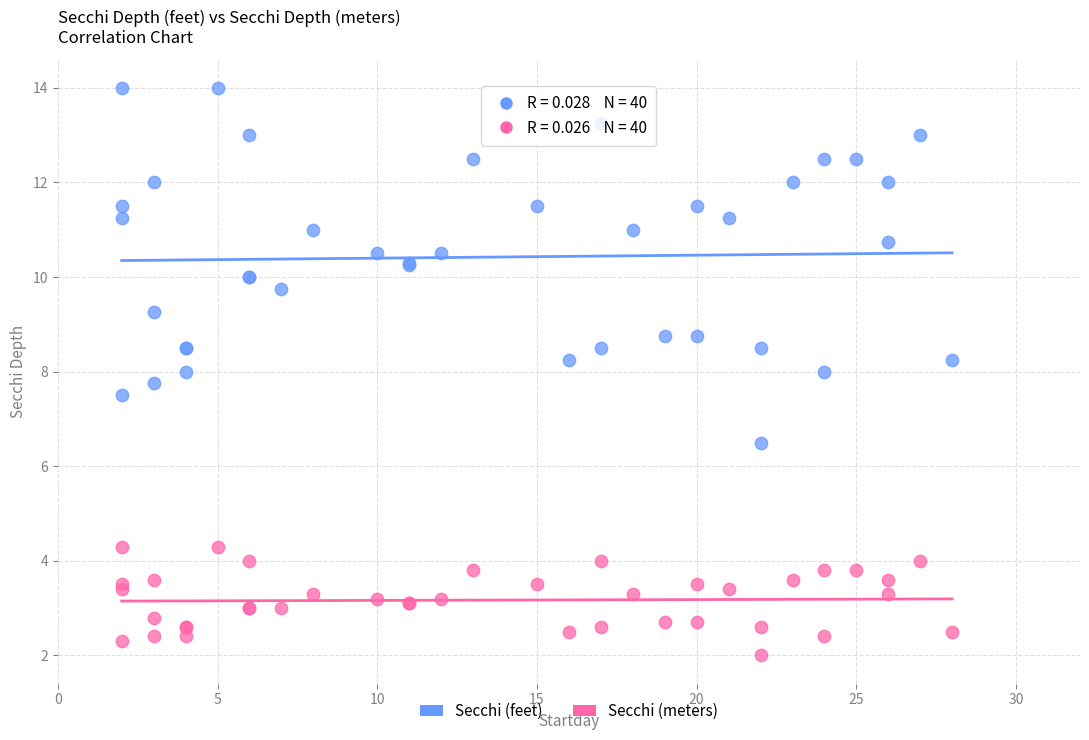

Which series contains the lowest Y value?

Secchi (meters)